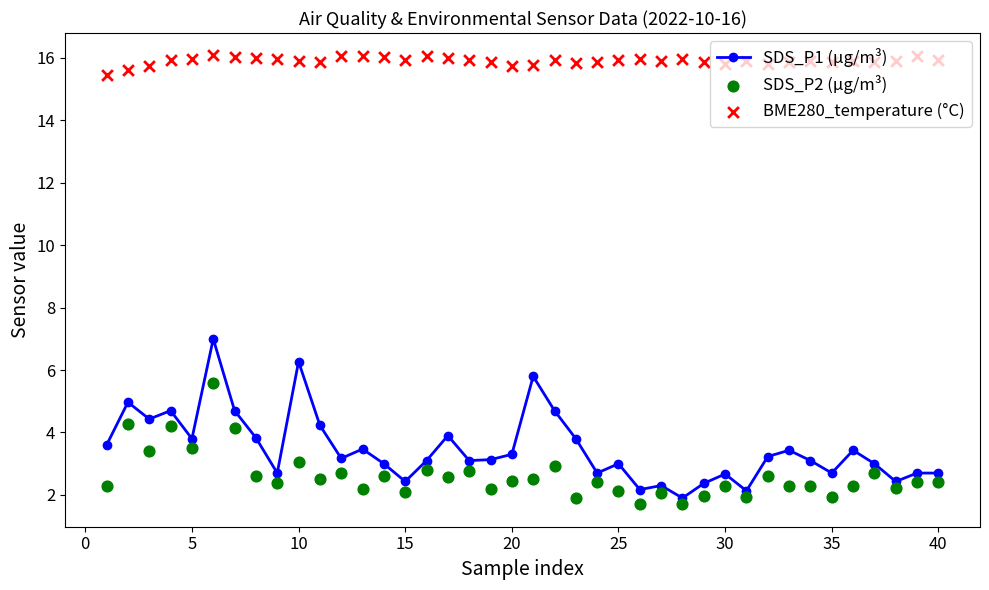

True or false: SDS_P1 (µg/m³) has more than 1 interior local peaks.

True